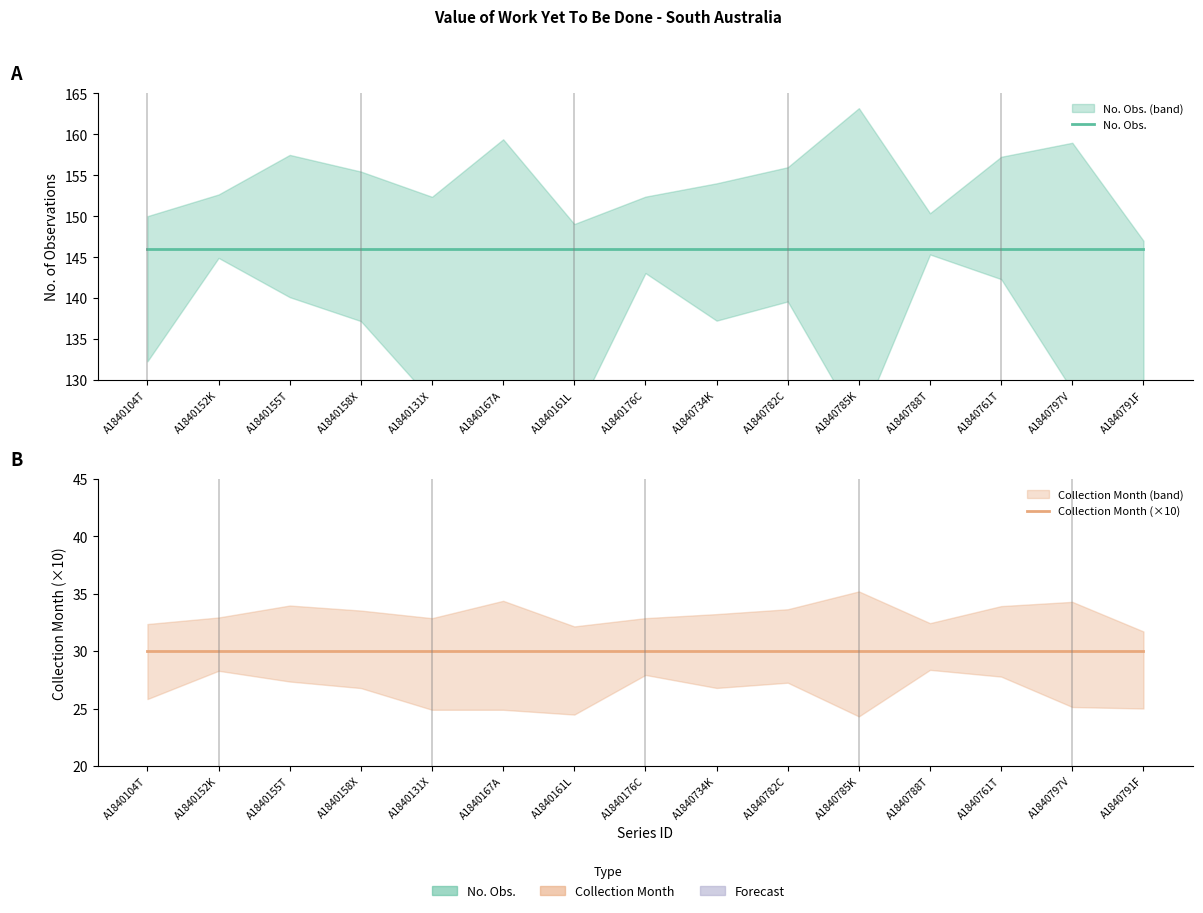

How many lines are shown in the chart?

2